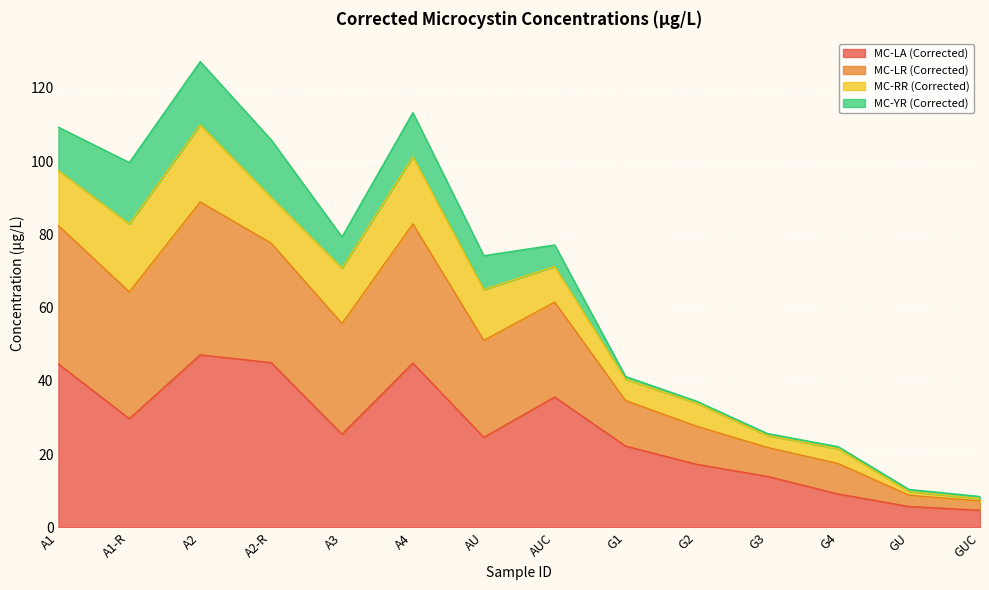

At which category is the sum across all series the highest?

A2